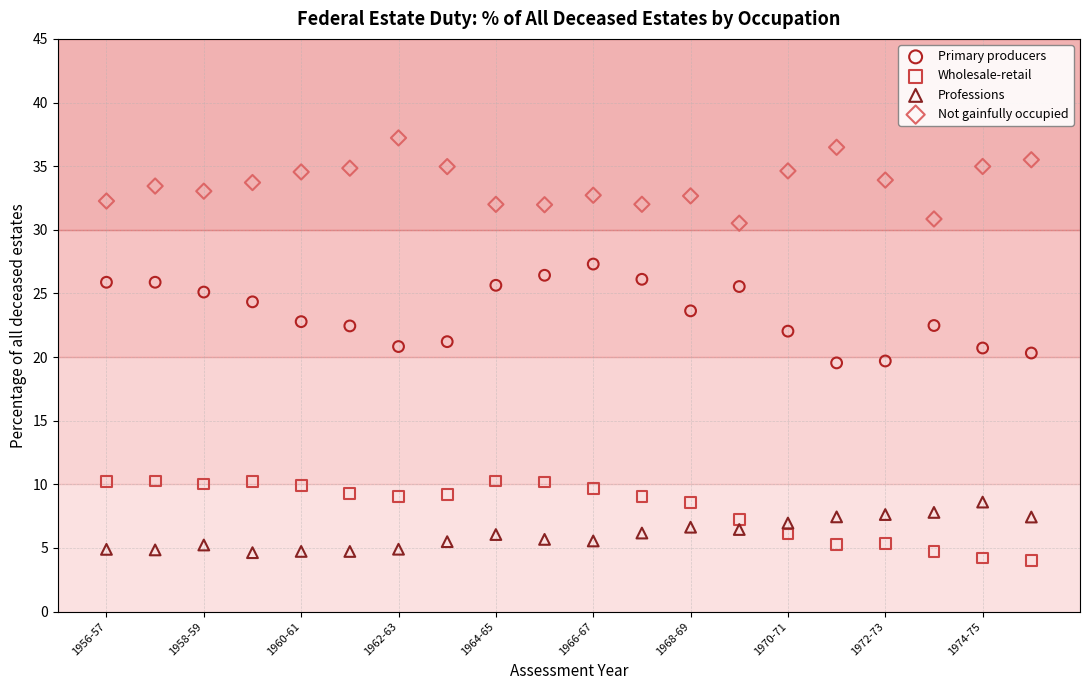

Across all data points, what is the range of X values (max minus min)?

19.0